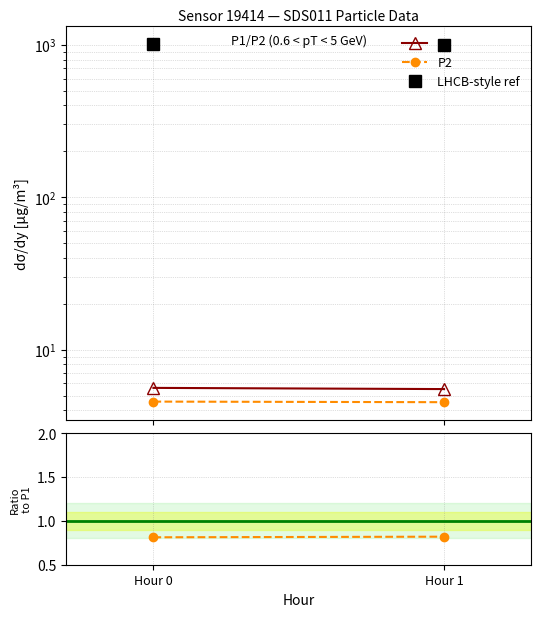

At which label is LHCB-style ref closest to 1010?

Hour 0